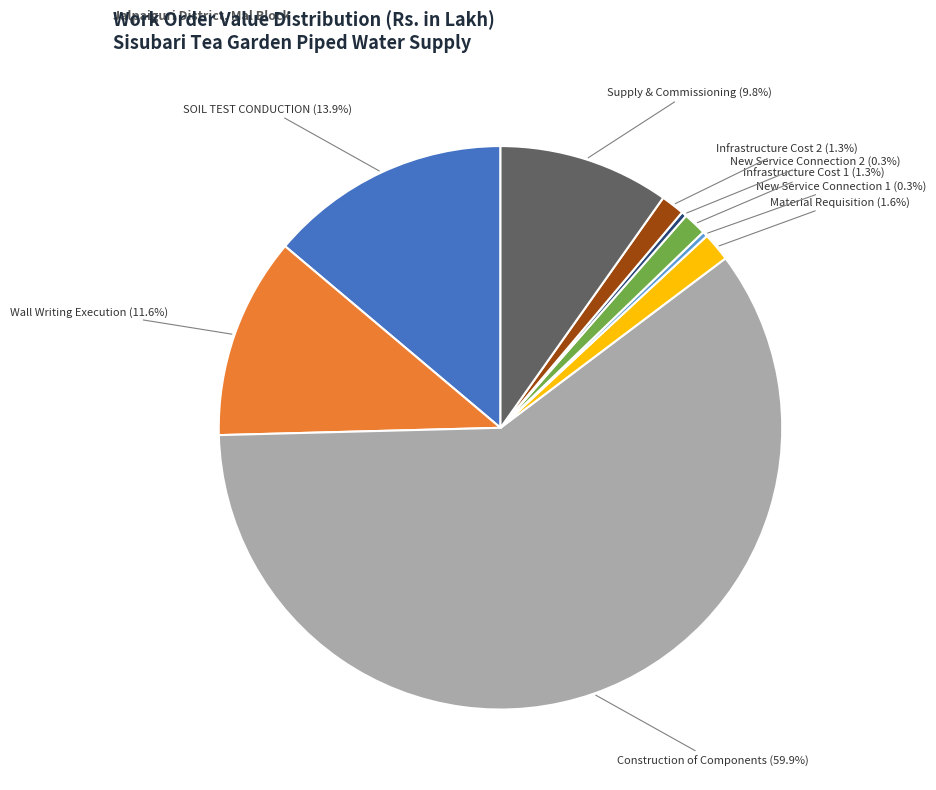

Does any single category account for the majority?

Yes